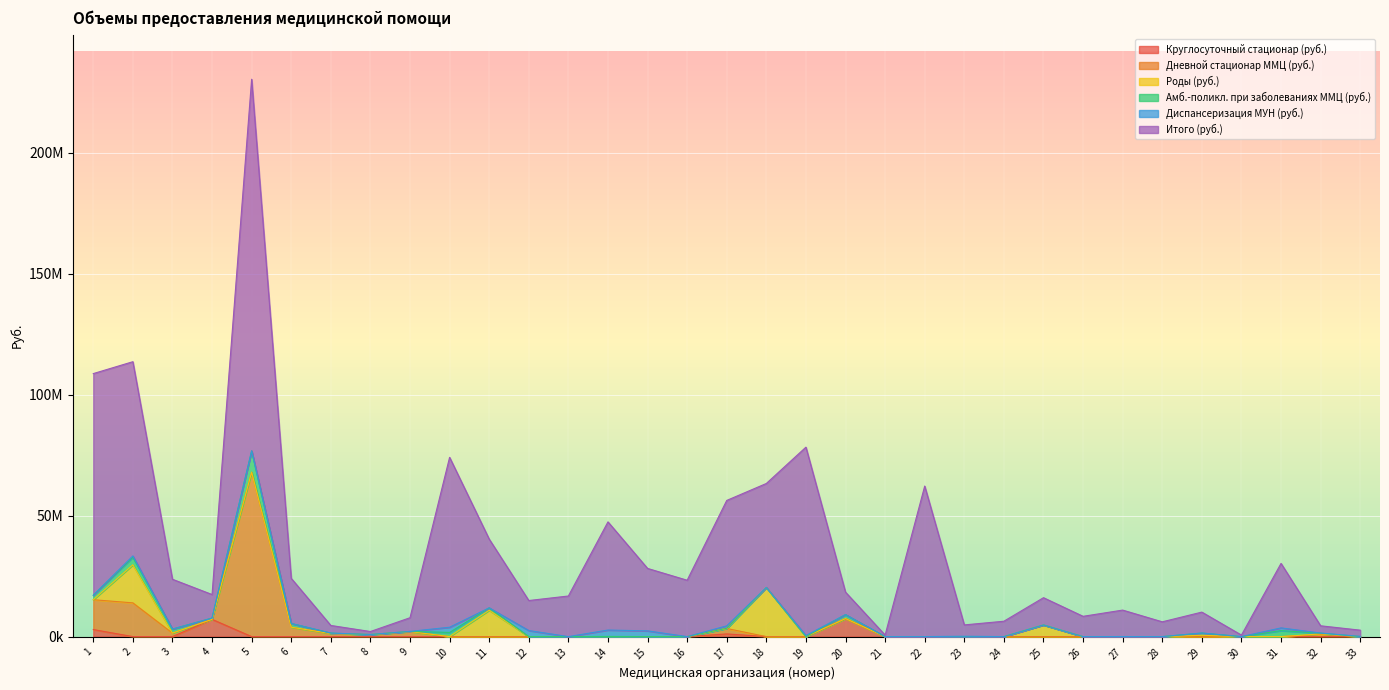

Does the chart display data point markers on the line(s)?

No